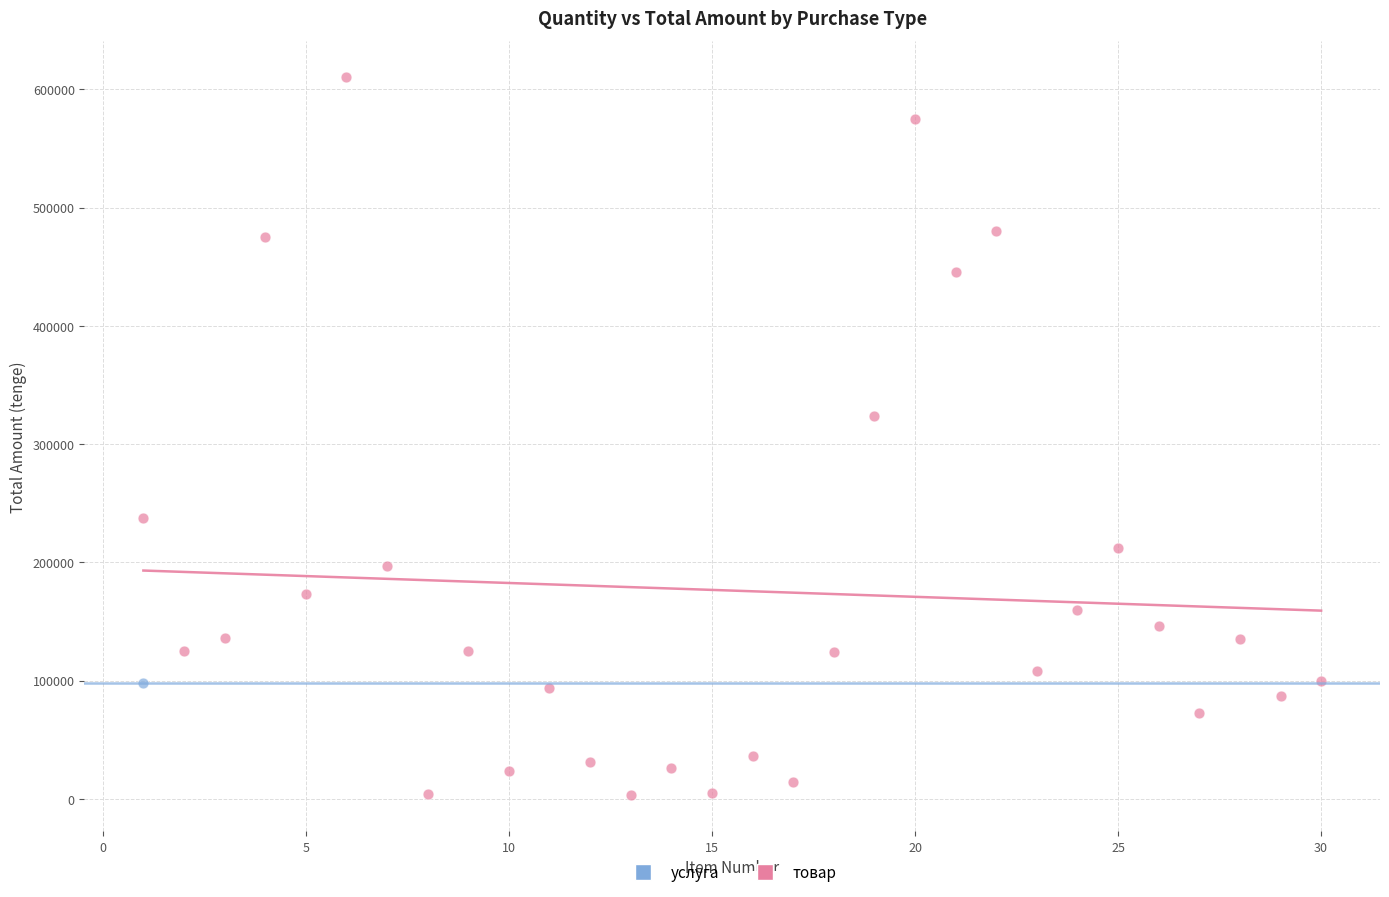

What are all the series names shown in the legend?

услуга, товар